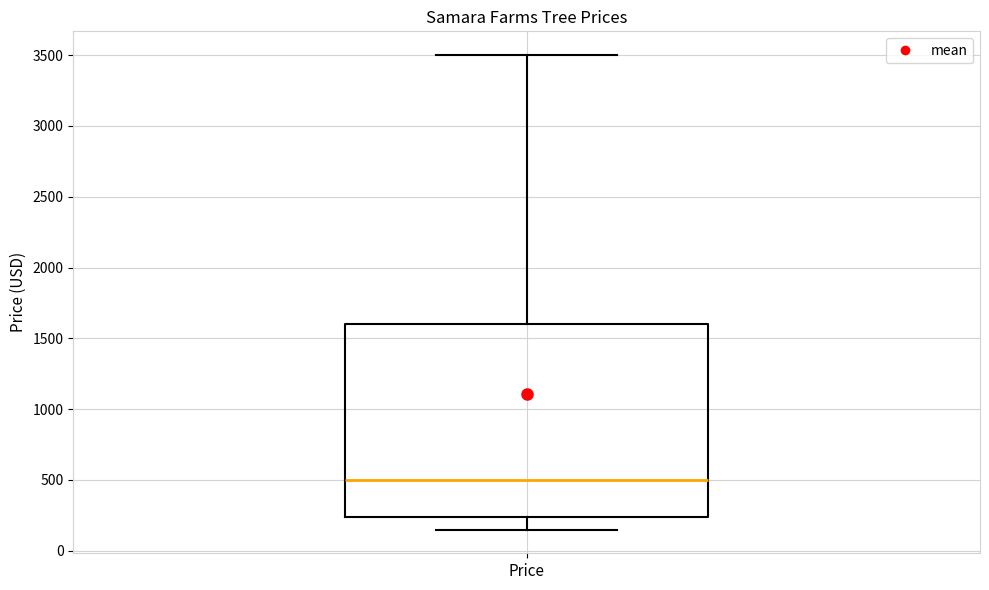

Transcribe this box plot: give where the median line is, the range the box spans, and where the two whiskers end, as read against the y-axis. The values are not printed on the chart, so give them approximately, as read against the axis.

median 500, box 250 to 1600, whiskers 150 to 3500